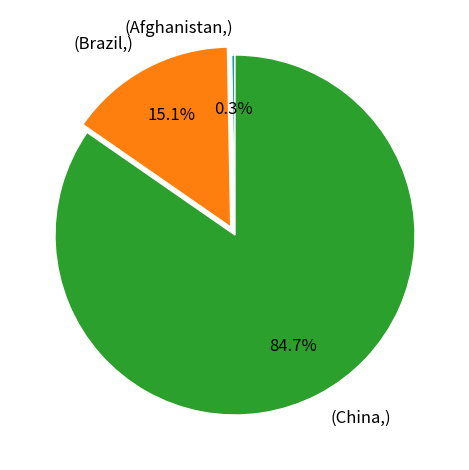

Combined, do (China,) and (Afghanistan,) account for over 50%?

Yes